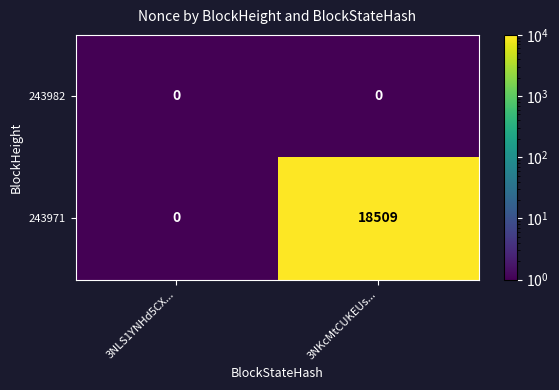

The 243982 series shows 0 at 3NKcMtCUKEUs.... True or false?

True